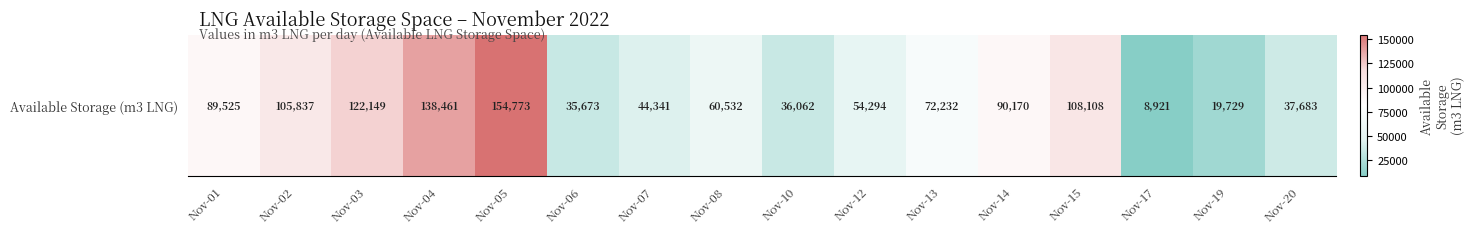

What is the difference between the maximum and minimum values?

145852